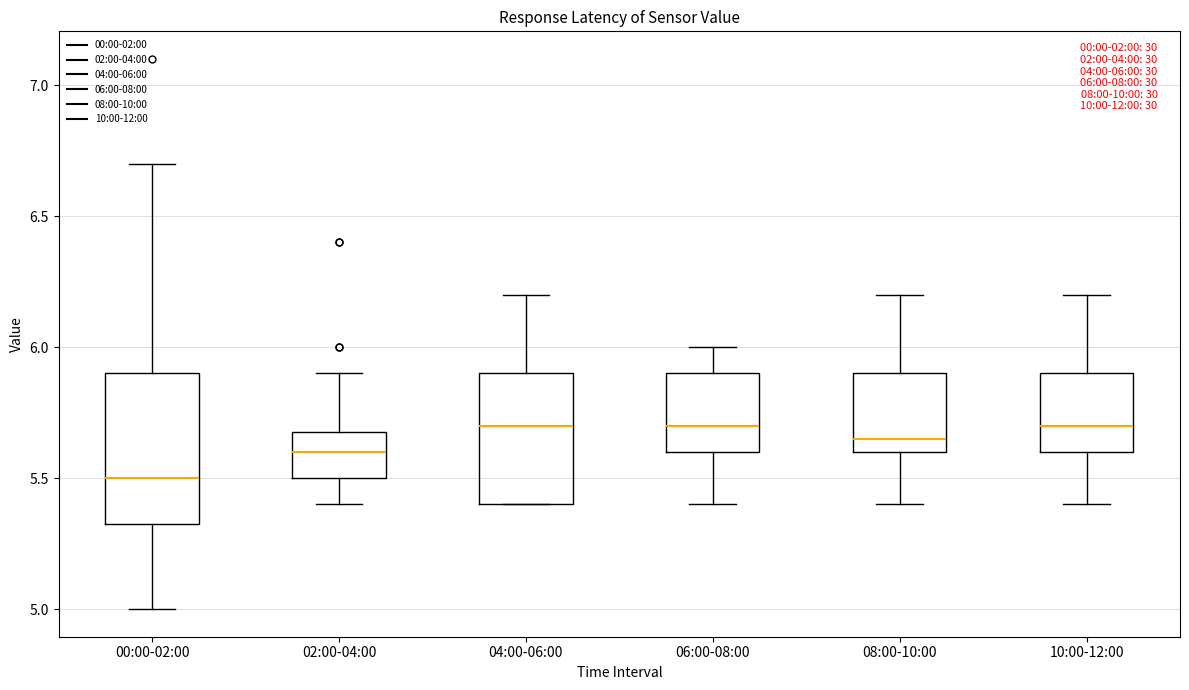

Which box is the tallest, from its lower edge to its upper edge?

00:00-02:00